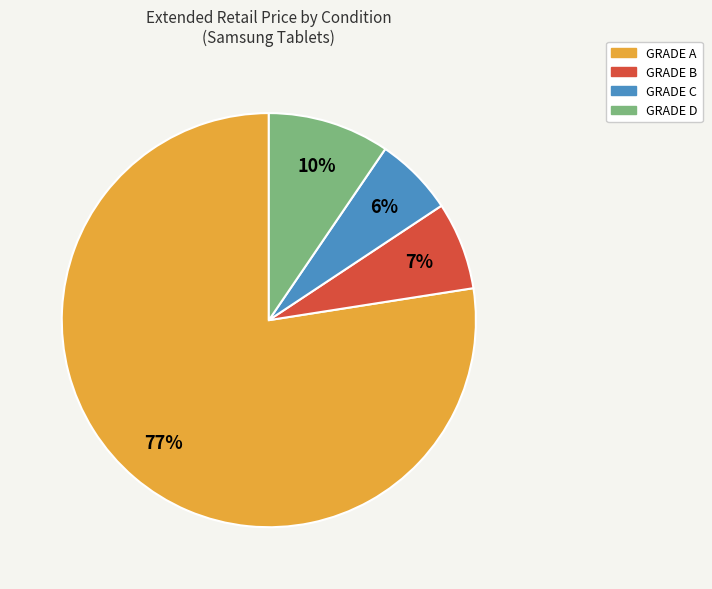

Does any single category account for the majority?

Yes